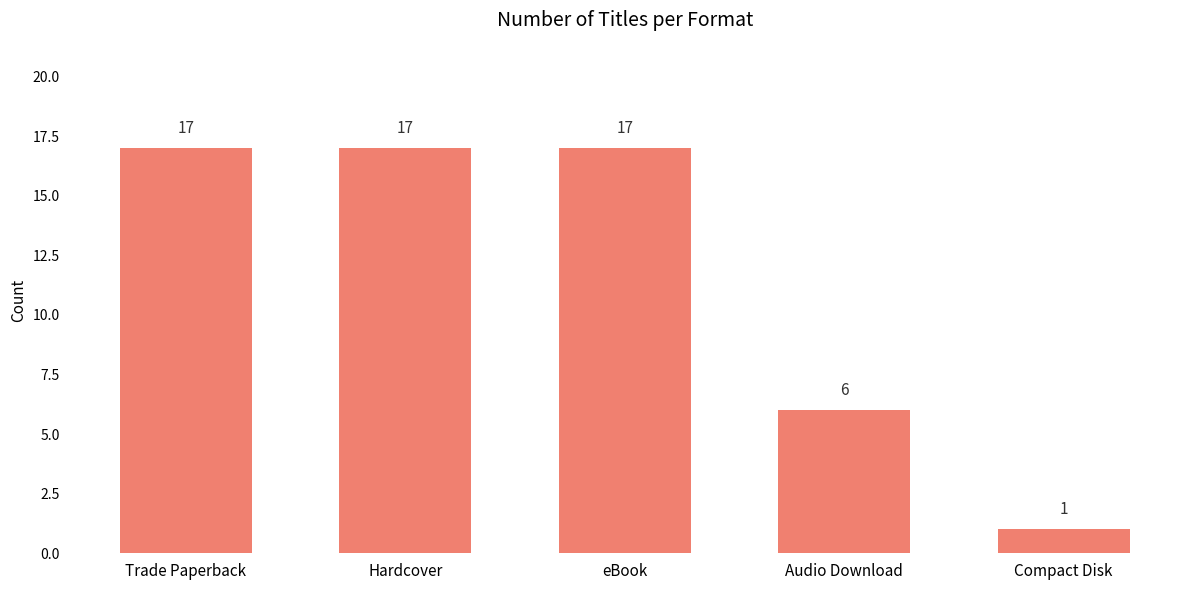

How many data points are less than 17?

2